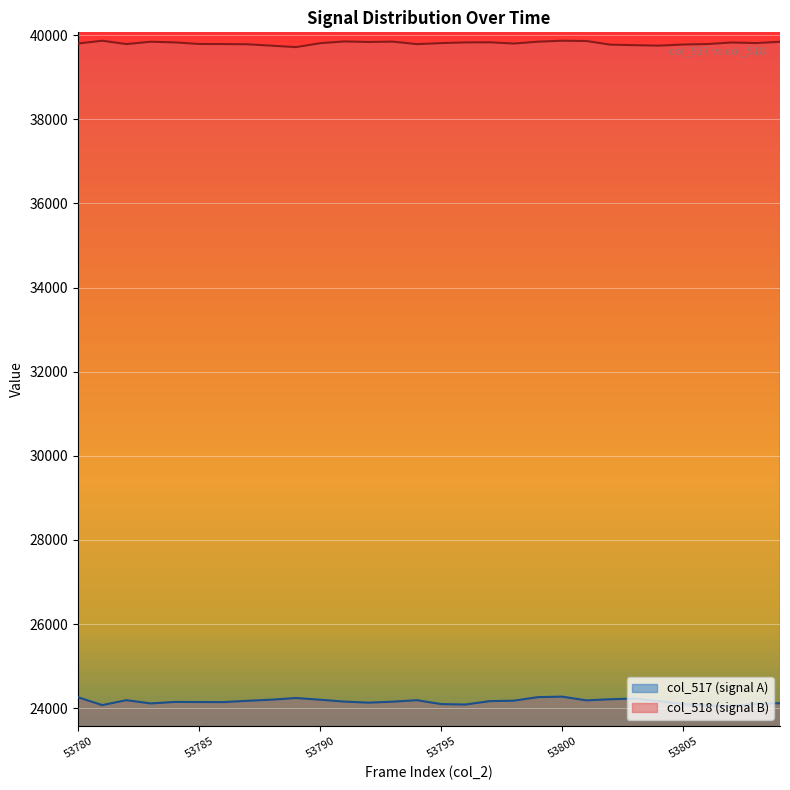

True or false: col_518 and col_517 intersect in this chart.

False